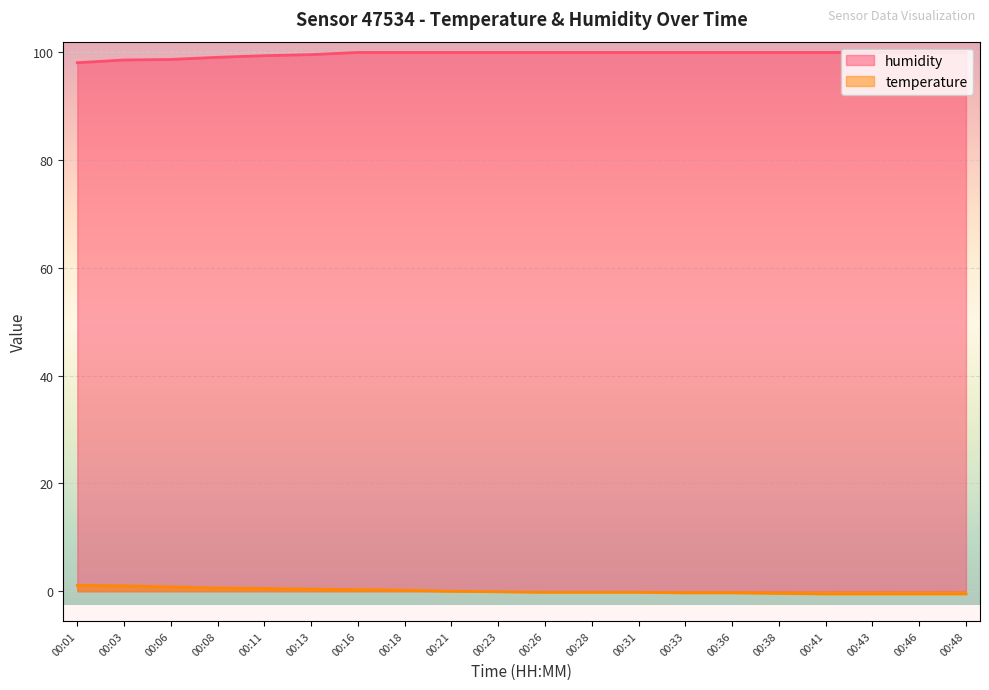

The value of humidity at 00:46 is 38.2. True or false?

False